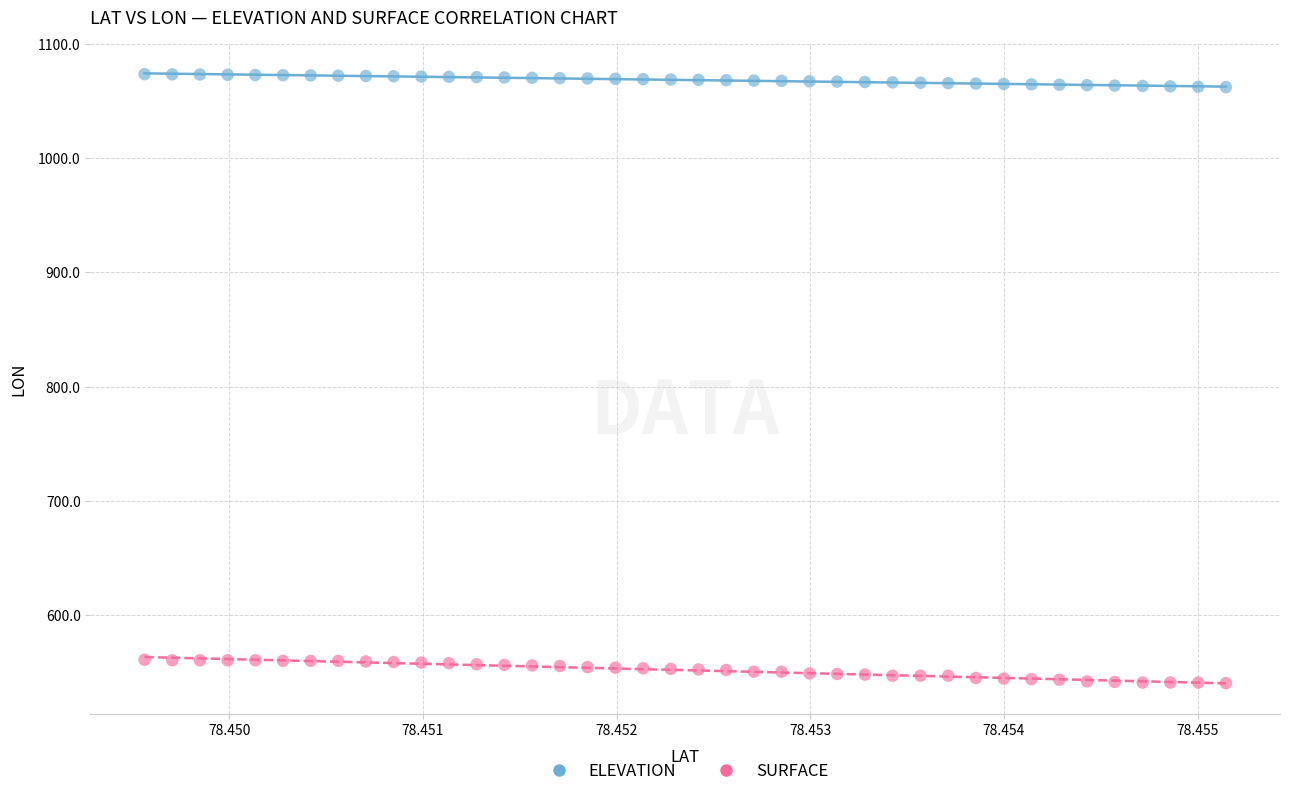

Across all data points, what is the range of Y values (max minus min)?

533.4